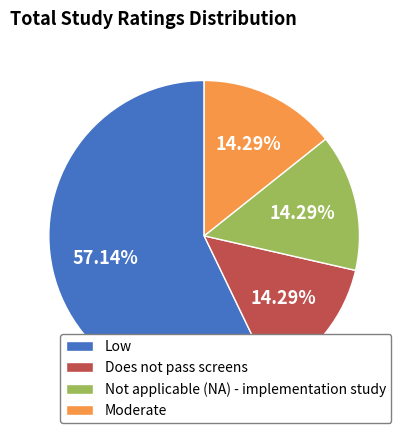

How many slices are in this pie chart?

4